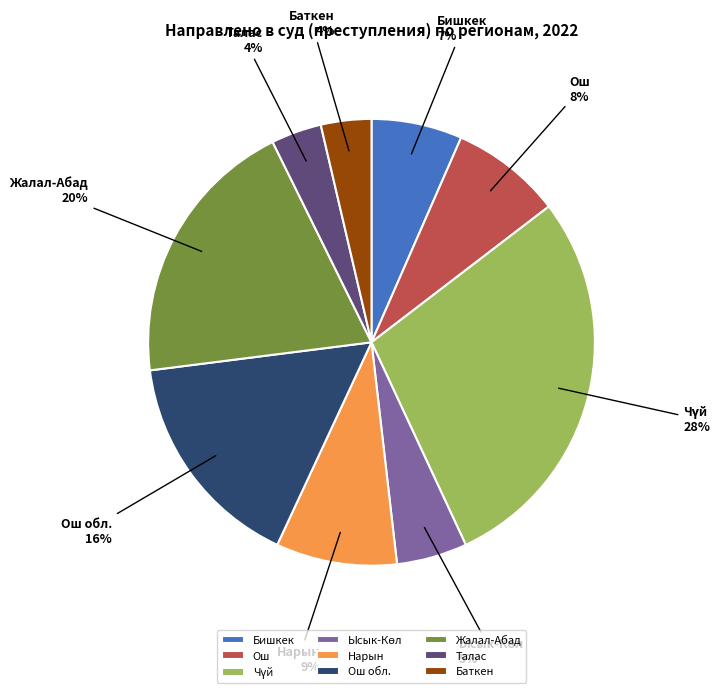

Is it true that Бишкек is 7% of the pie?

True